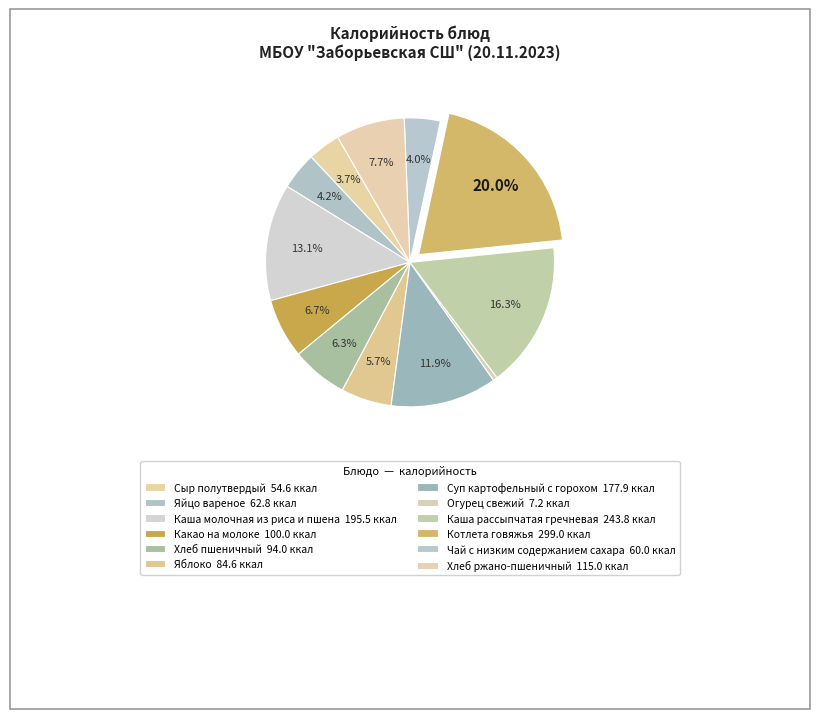

True or false: Котлета говяжья accounts for 20% of the total.

True